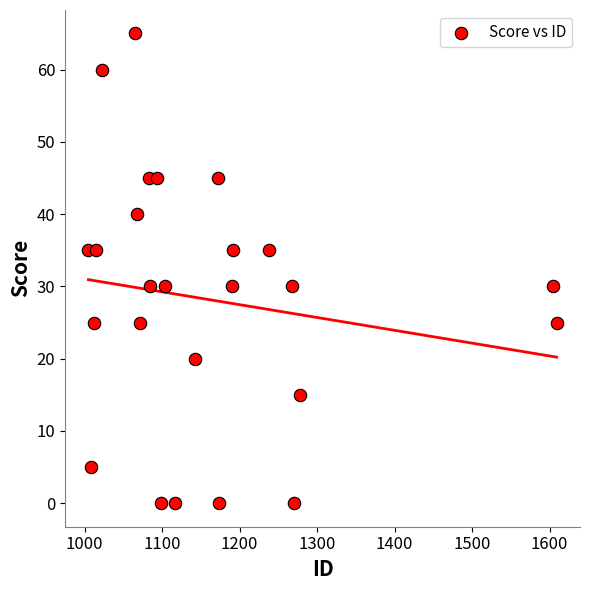

What is the range of Y values (max minus min)?

65